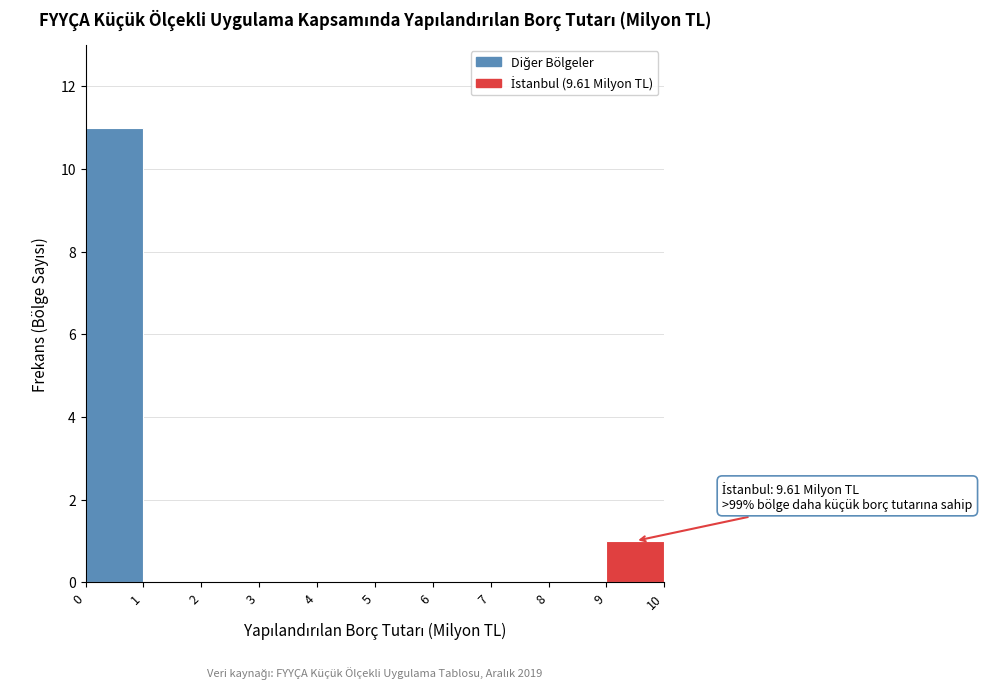

Over which range of the x-axis is the bar tallest?

0 to 1